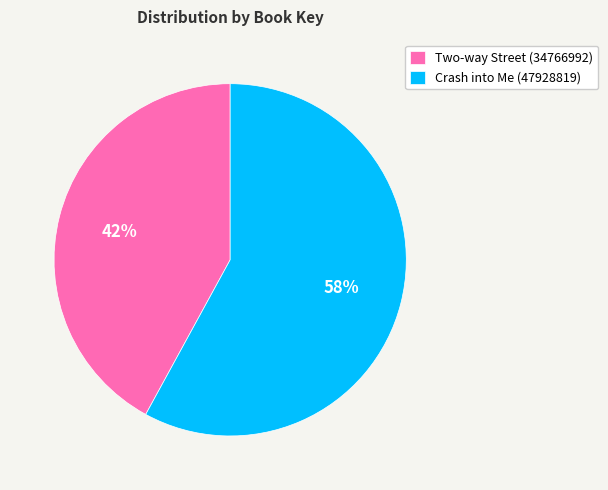

Is the sum of Crash into Me (47928819) and Two-way Street (34766992) greater than half?

Yes